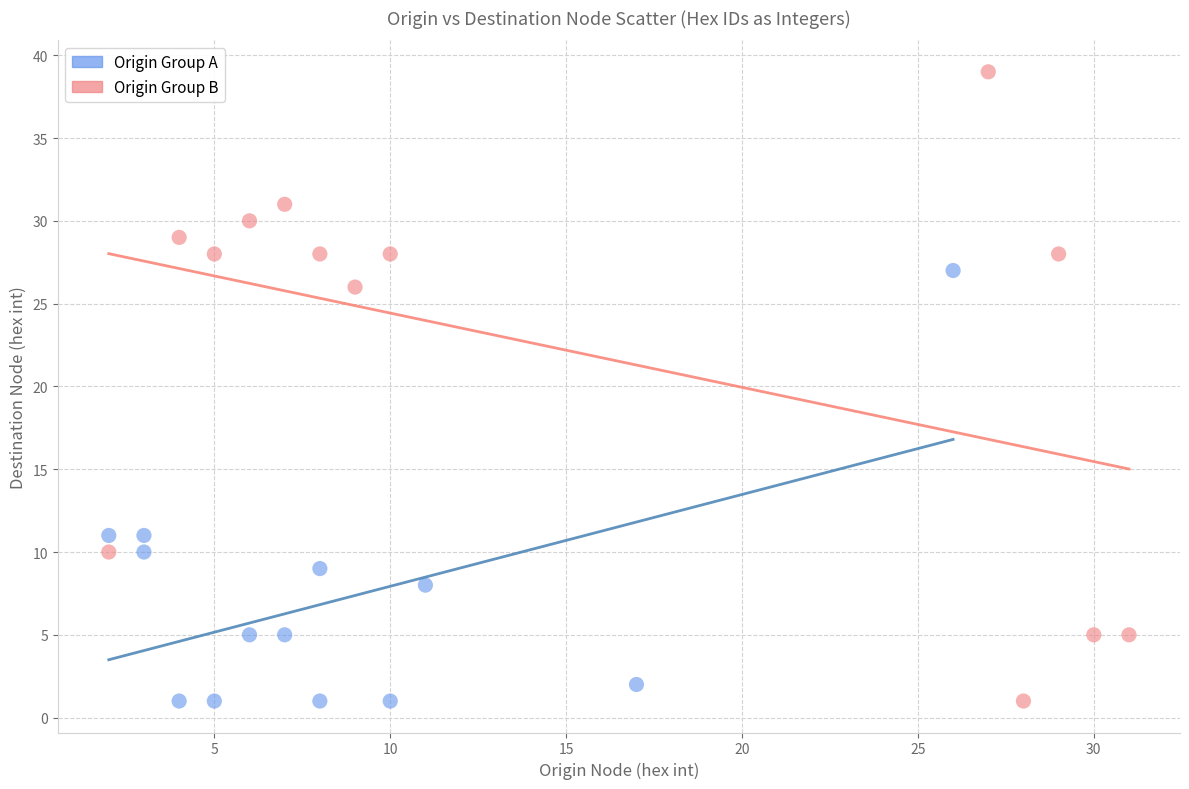

What are all the series names shown in the legend?

Origin Group A, Origin Group B